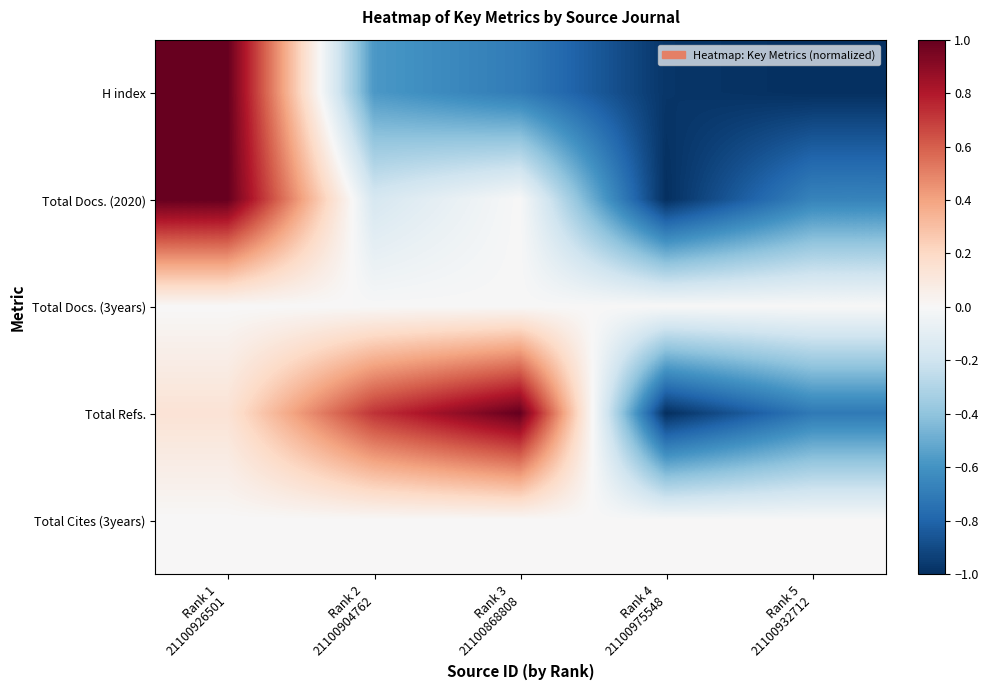

At Rank 5 21100932712, list the series in order from largest to smallest.

Total Docs. (3years), Total Cites (3years), Total Docs. (2020), Total Refs., H index